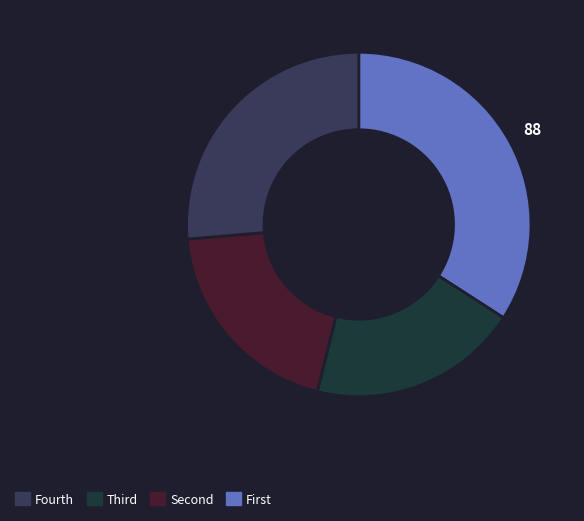

Is there a majority slice in this chart?

No